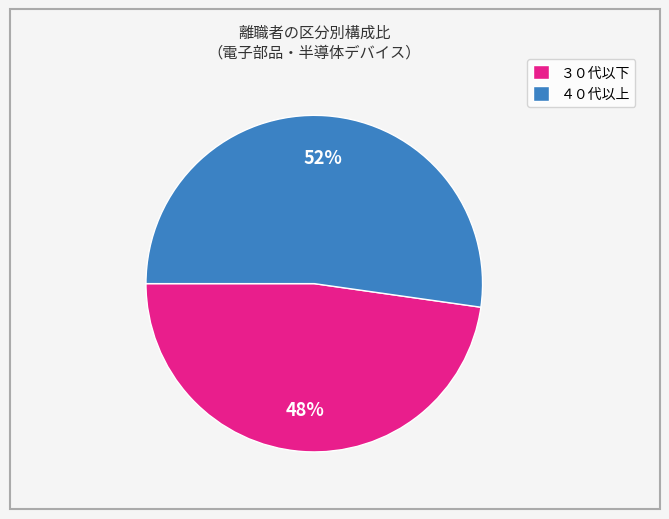

To the nearest percent, what is the combined percentage of ４０代以上 and ３０代以下?

100%